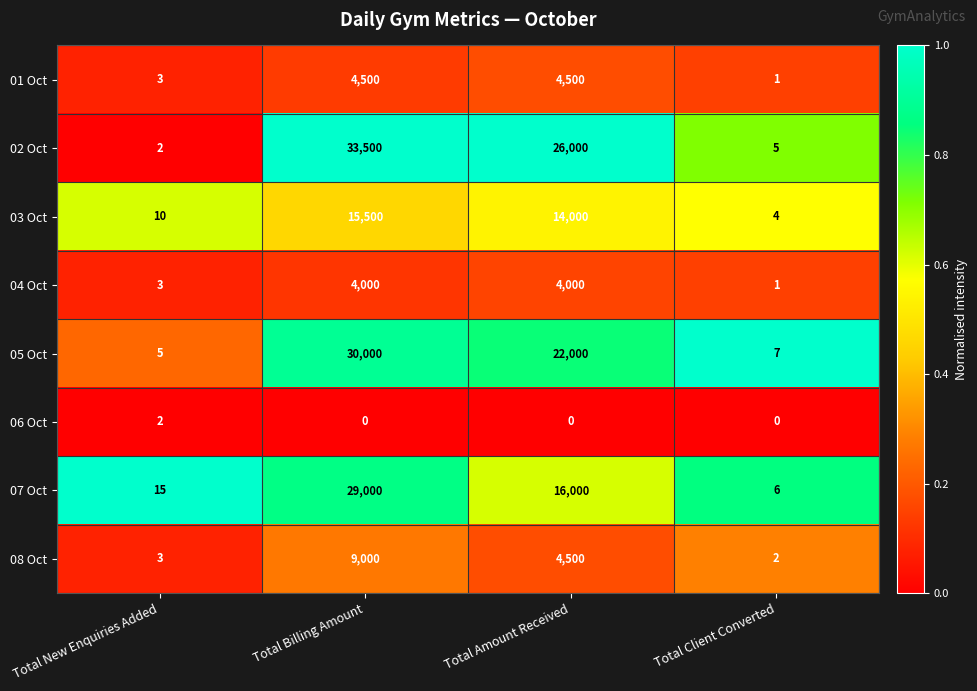

What is the difference between the 07 Oct values at Total Amount Received and Total Billing Amount?

13000